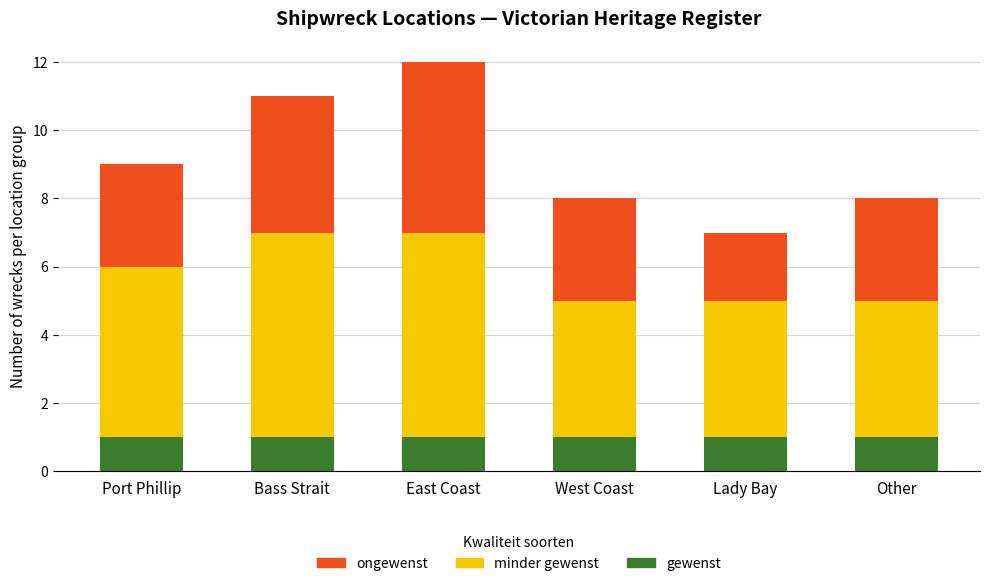

How many bars are there in total?

6